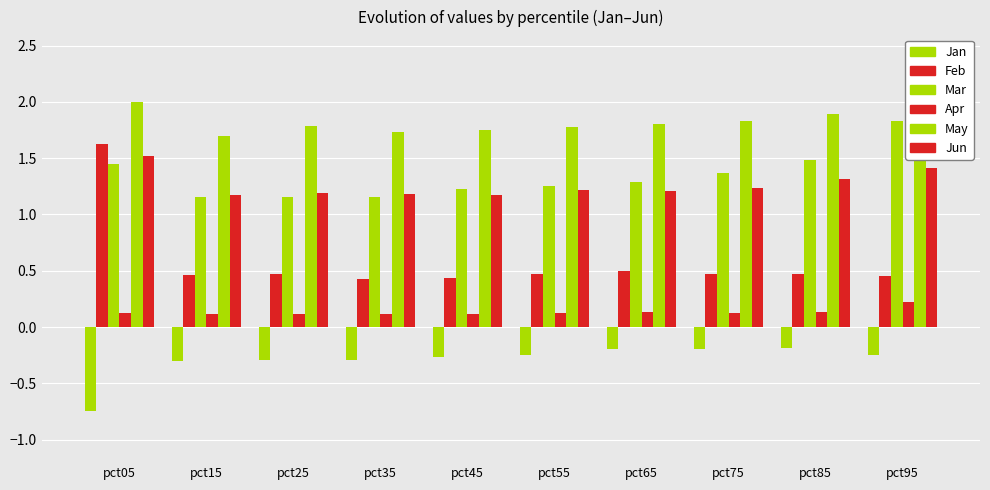

What are all the series names shown in the legend?

Jan, Feb, Mar, Apr, May, Jun